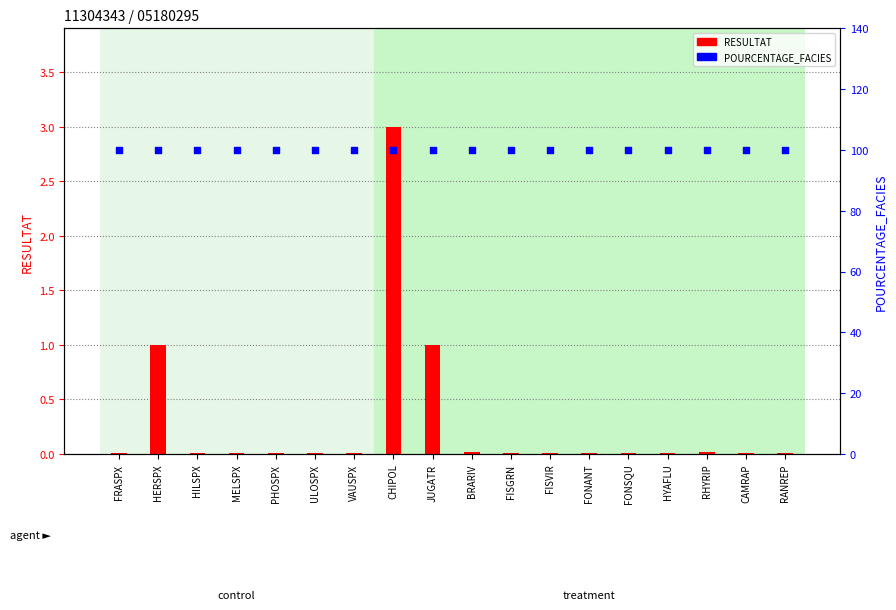

Which series has the largest Y range (max minus min)?

RESULTAT